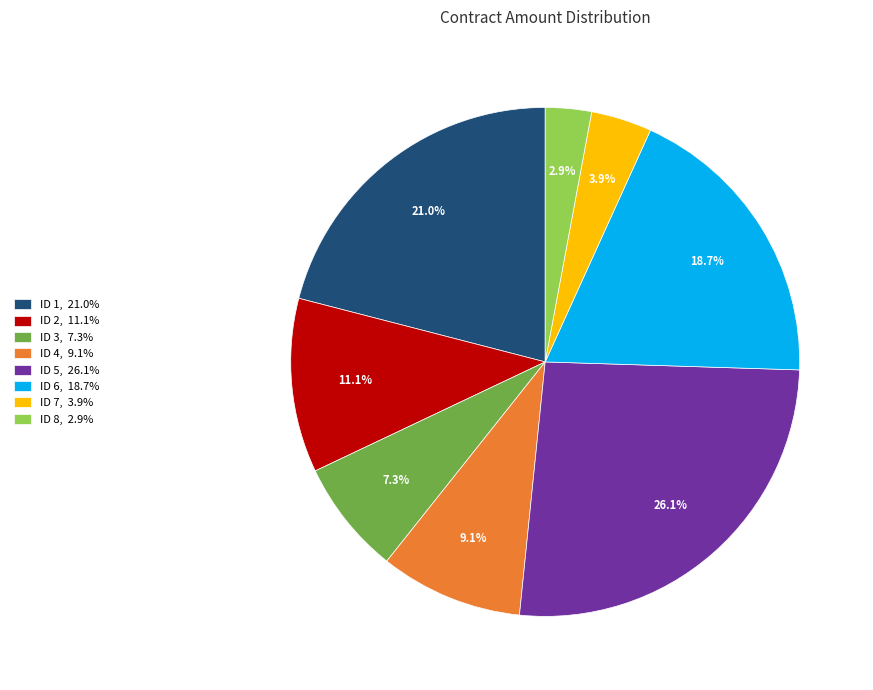

To the nearest percent, what is the difference between the largest and smallest slice percentages?

23%